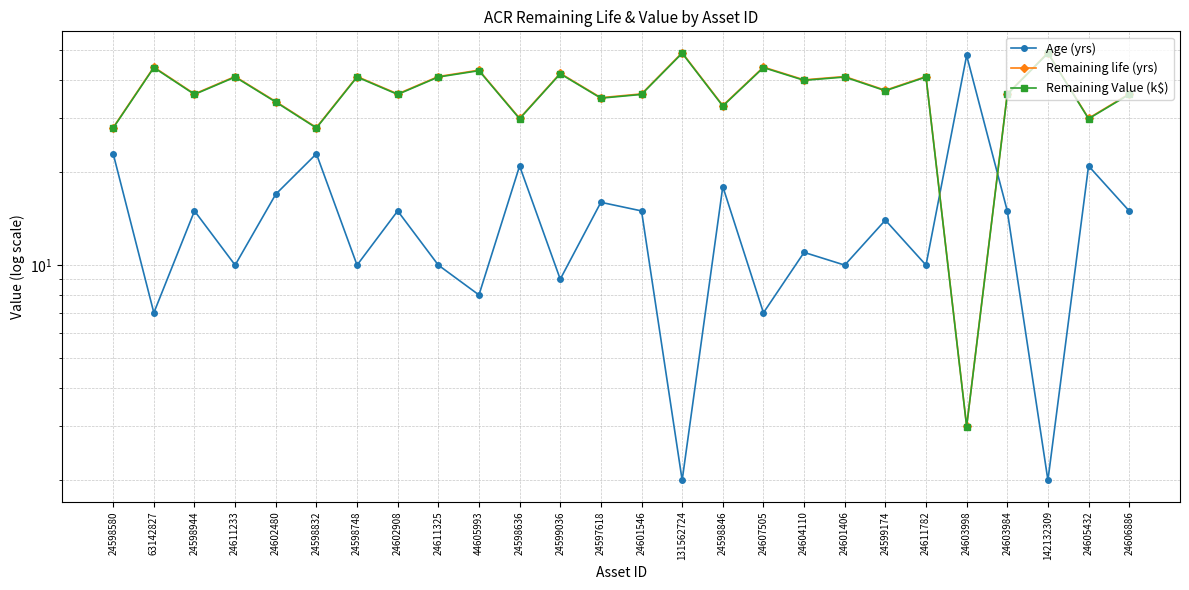

Where is Remaining Value (k$) nearest to the value 25?

24598580